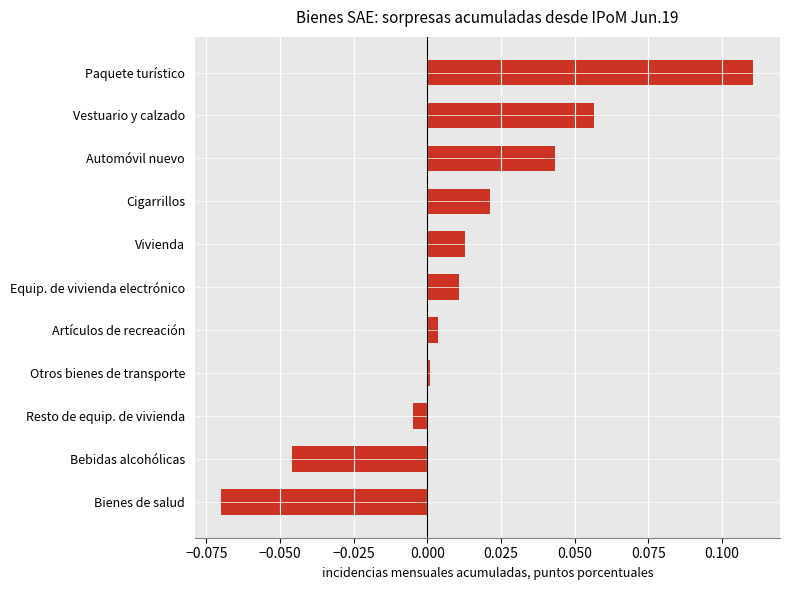

List the labels in order of value, largest first.

Paquete turístico, Vestuario y calzado, Automóvil nuevo, Cigarrillos, Vivienda, Equip. de vivienda electrónico, Artículos de recreación, Otros bienes de transporte, Resto de equip. de vivienda, Bebidas alcohólicas, Bienes de salud